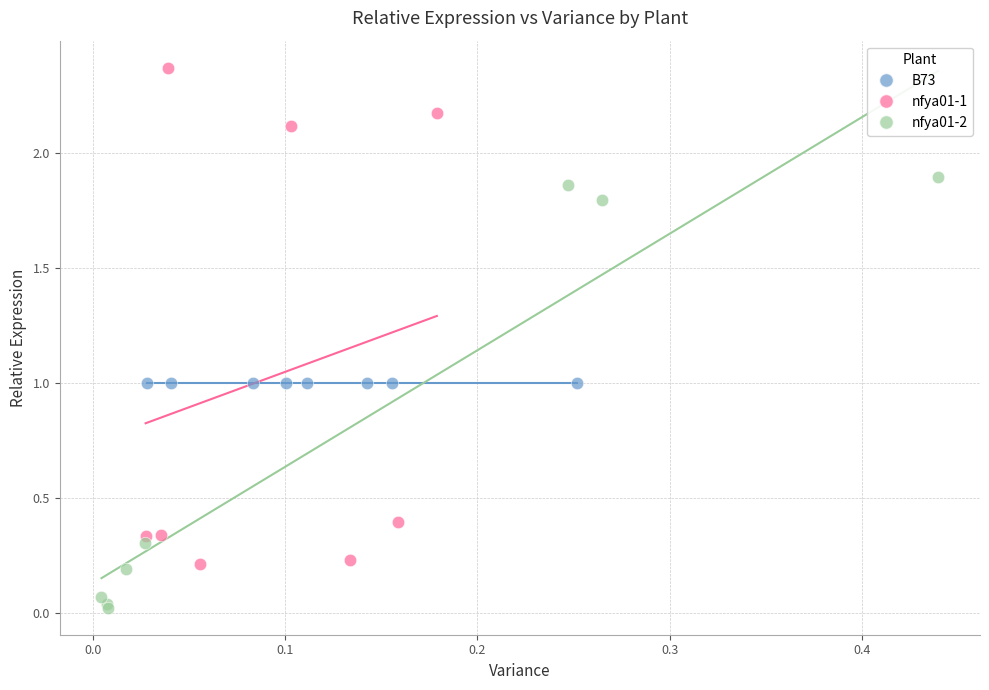

Which series has the largest Y range (max minus min)?

nfya01-1